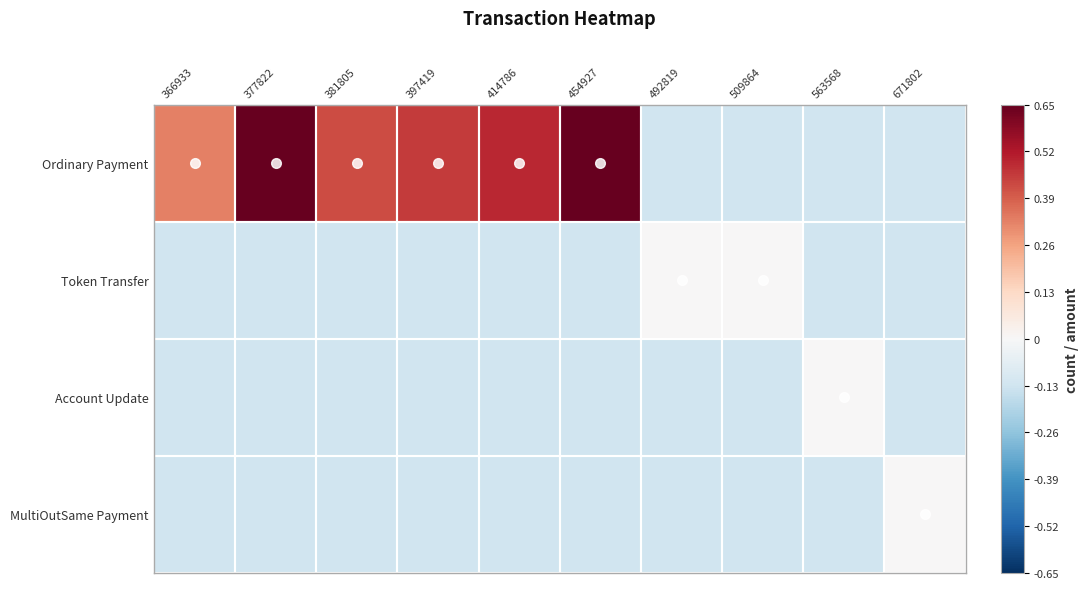

At 414786, list the series in order from largest to smallest.

Ordinary Payment, Token Transfer, Account Update, MultiOutSame Payment